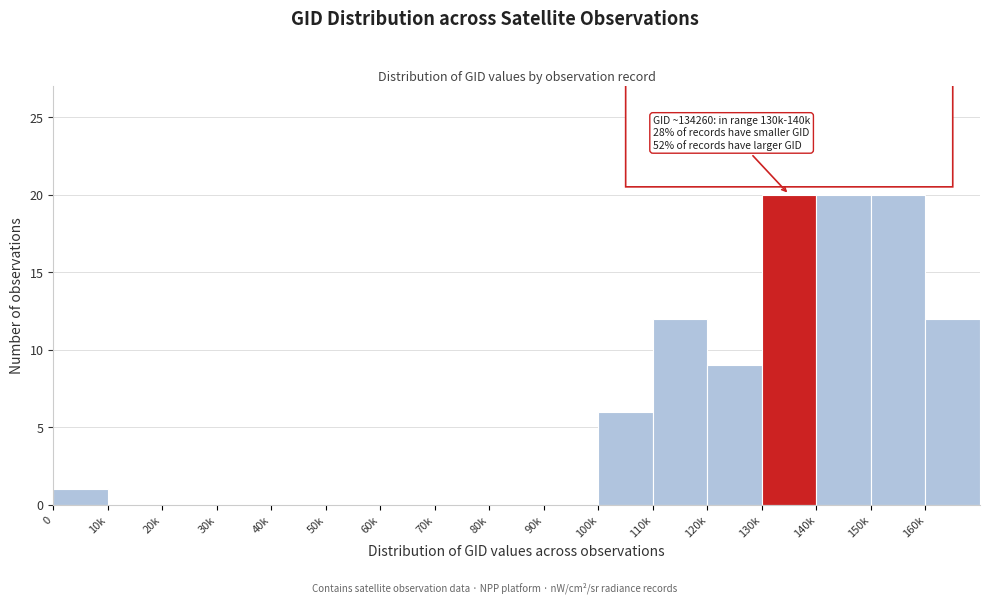

Reading left to right, what are all the values shown in this chart?

0=1	10k=0	20k=0	30k=0	40k=0	50k=0	60k=0	70k=0	80k=0	90k=0	100k=6	110k=12	120k=9	130k=20	140k=20	150k=20	160k=12